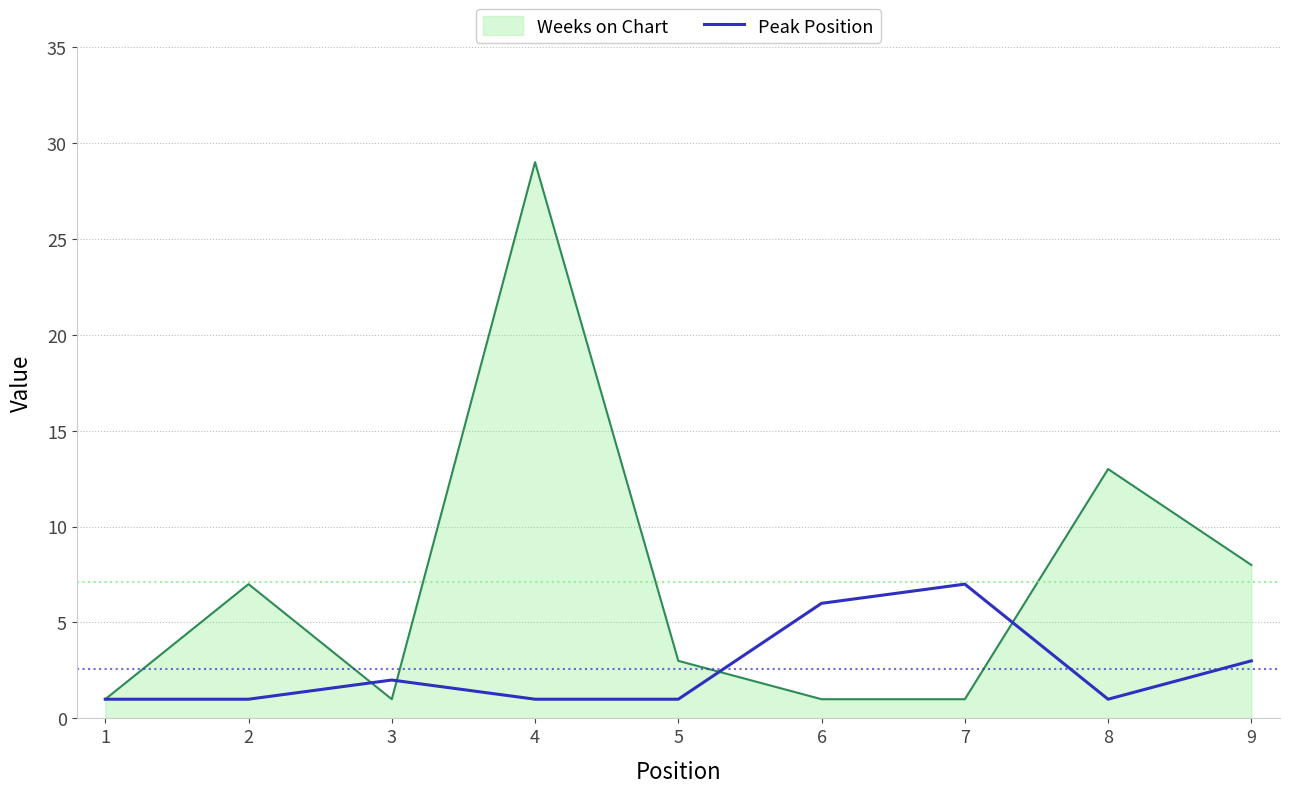

At which label does Weeks on Chart reach its peak?

4